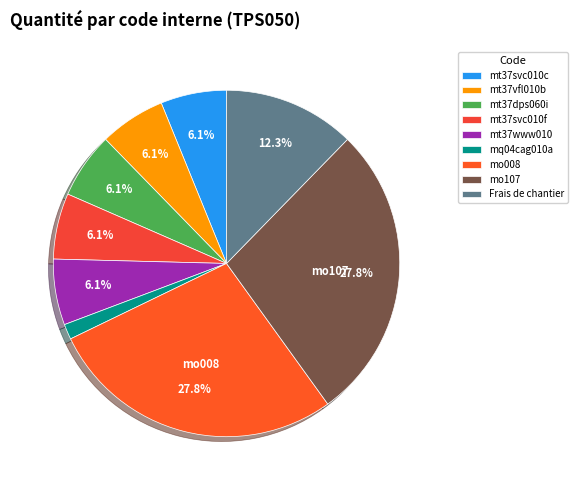

To the nearest percent, what is the average slice percentage?

11%